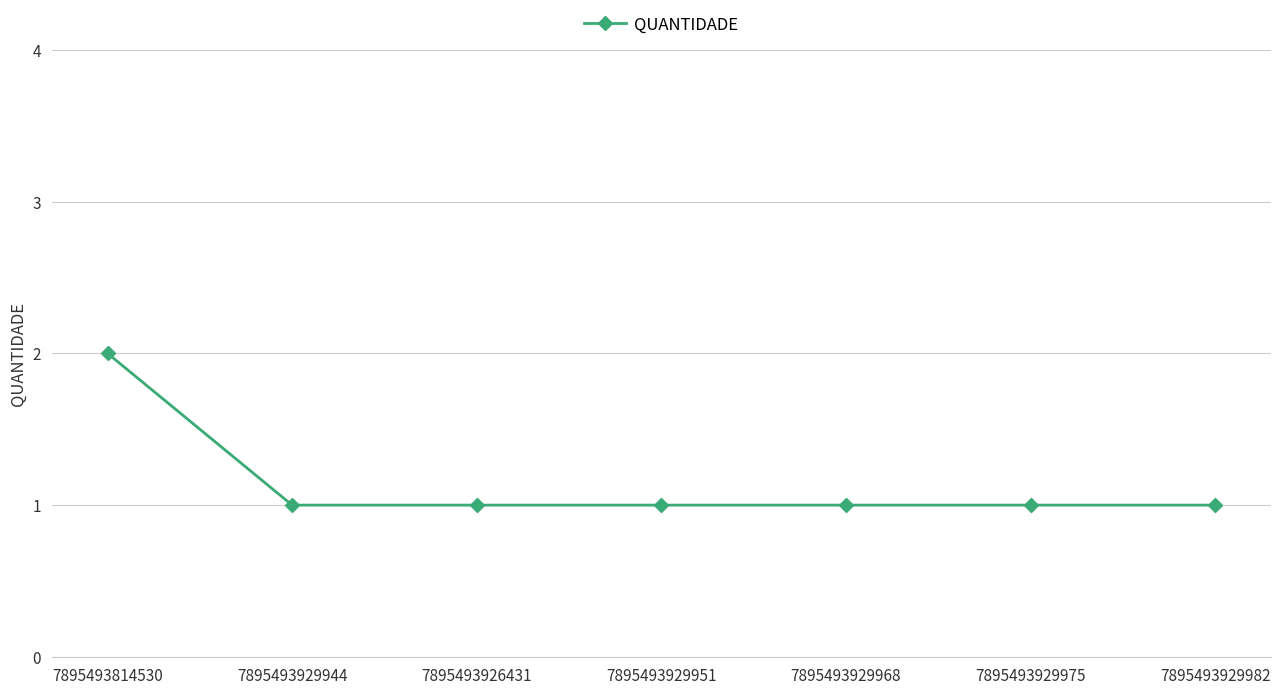

True or false: the data has more than 2 interior local peaks.

False